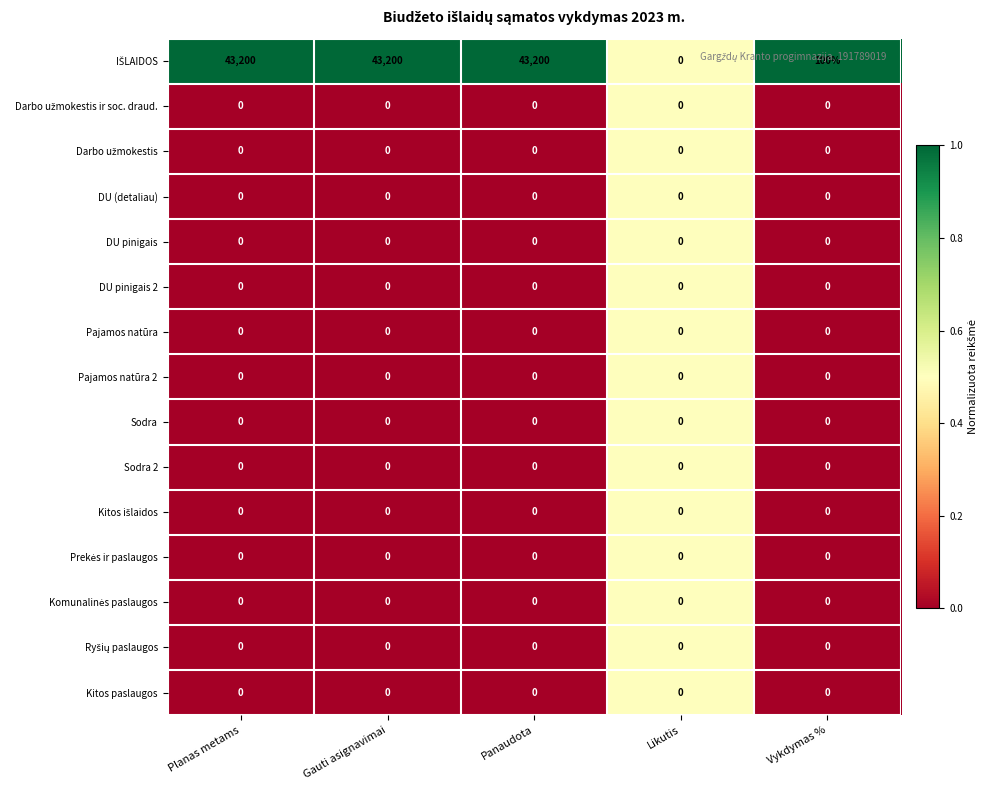

The Sodra series shows 0 at Panaudota. True or false?

True